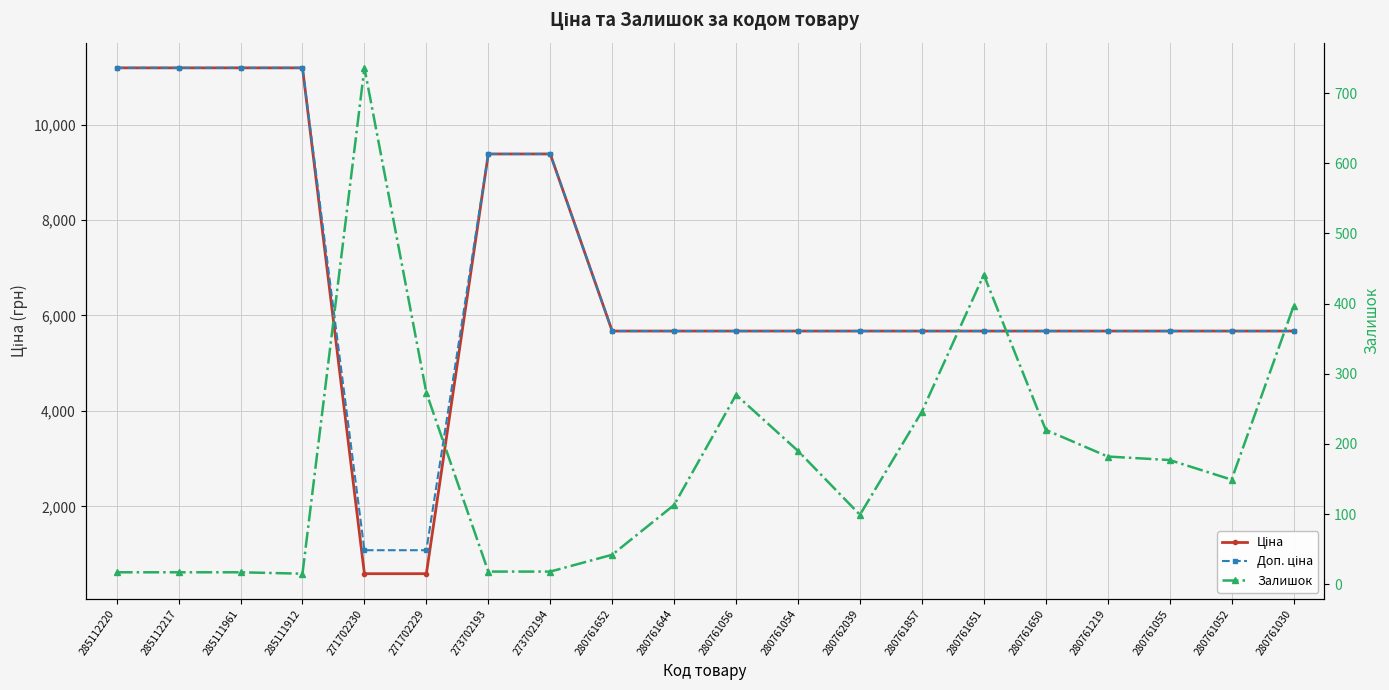

True or false: Залишок has a value of 441.0 at 280761651.

True